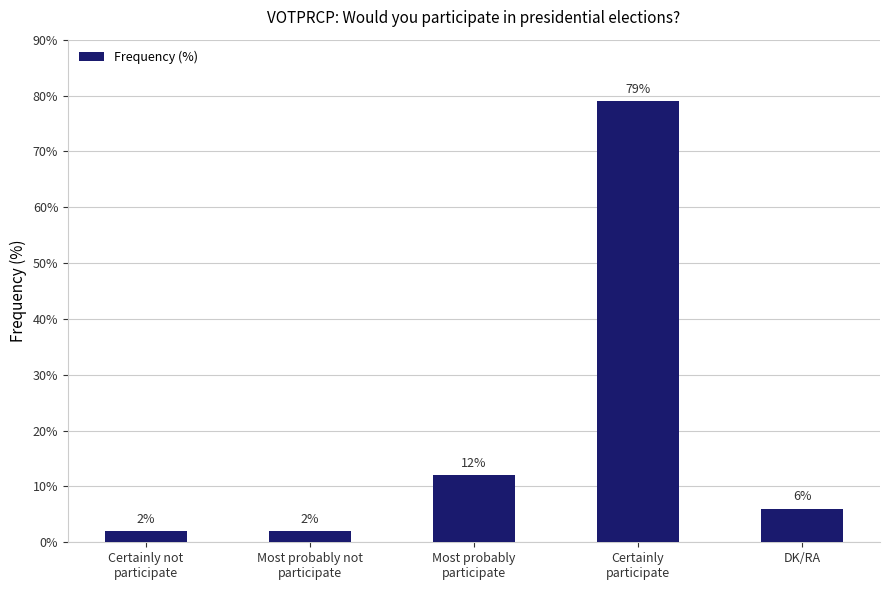

What is the change in value from Certainly not
participate to Certainly
participate?

+77